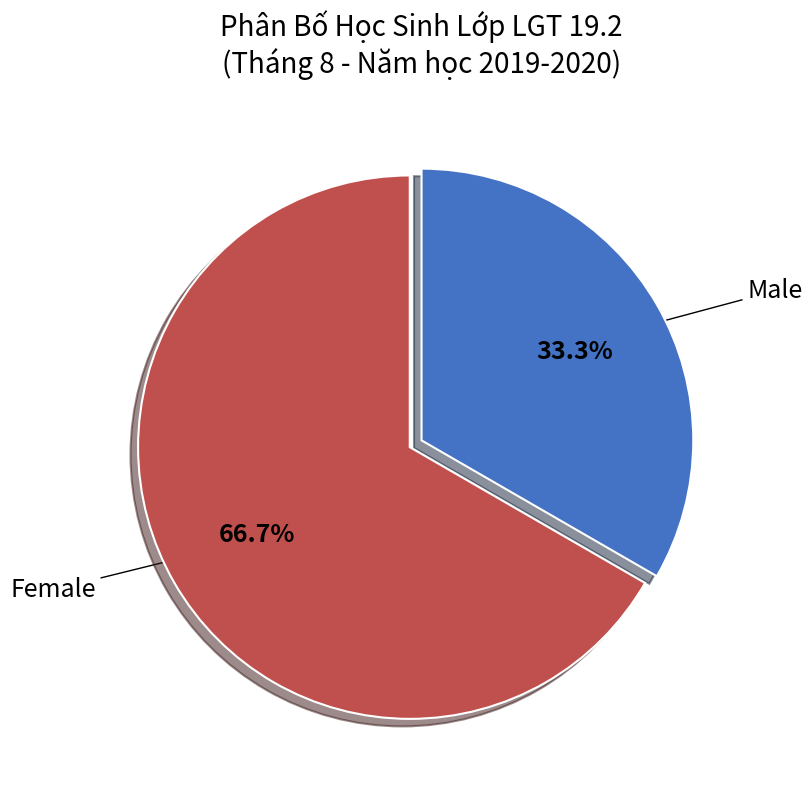

Which has a higher value, Female or Male?

Female